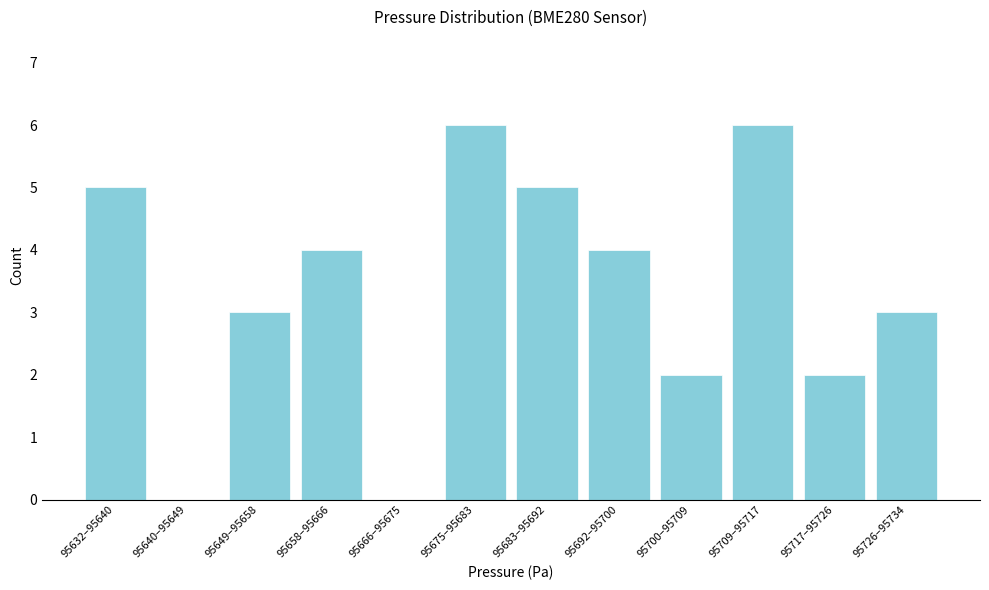

Reading left to right, extract all data points from this chart.

95632–95640=5	95640–95649=0	95649–95658=3	95658–95666=4	95666–95675=0	95675–95683=6	95683–95692=5	95692–95700=4	95700–95709=2	95709–95717=6	95717–95726=2	95726–95734=3